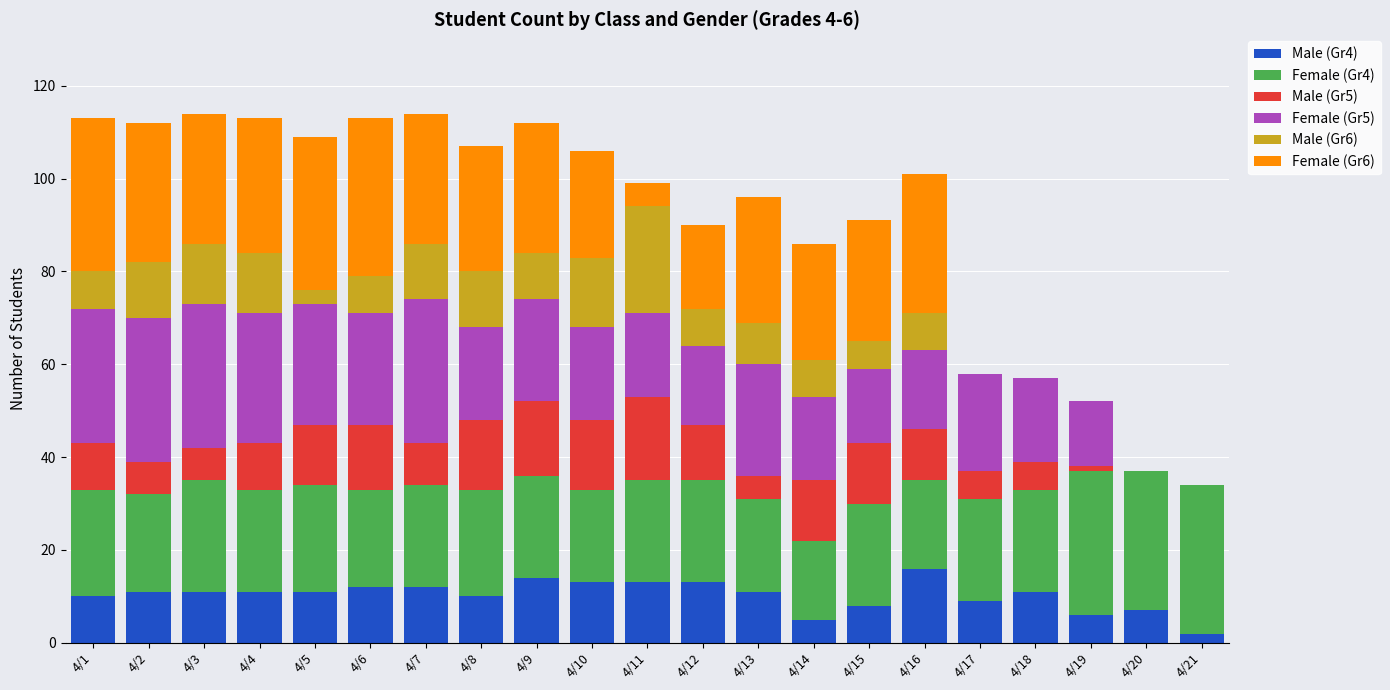

What is the total value across all series at 4/12?

90